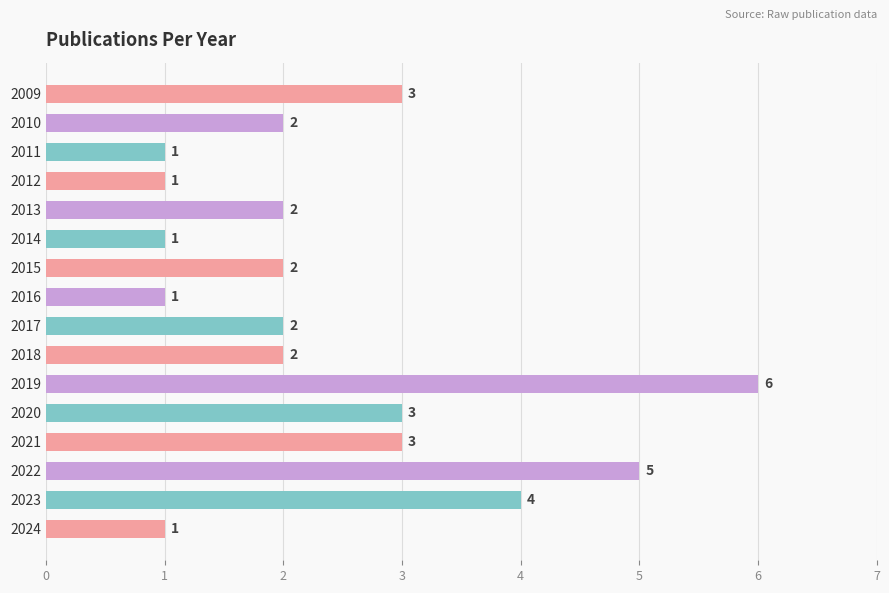

How many values are between 1 and 3?

13